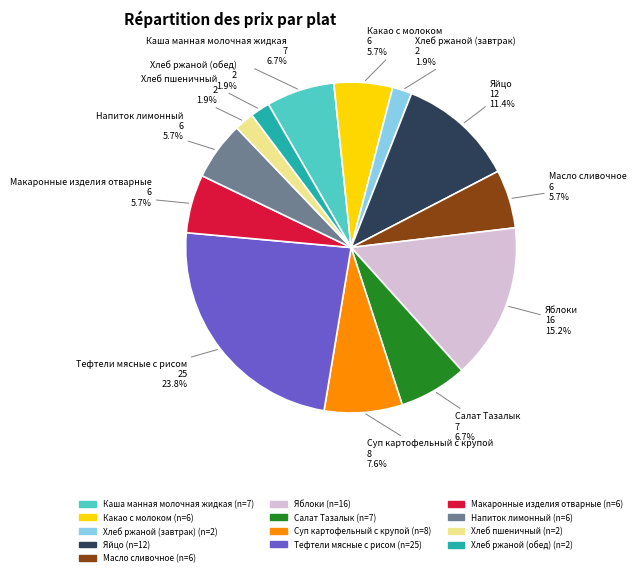

The Напиток лимонный slice represents 6% of the pie. True or false?

True